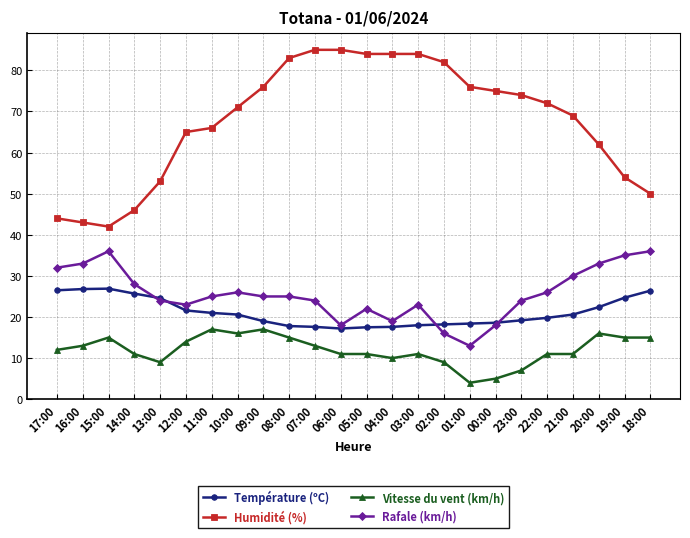

What is the minimum value for Humidité (%)?

42.0